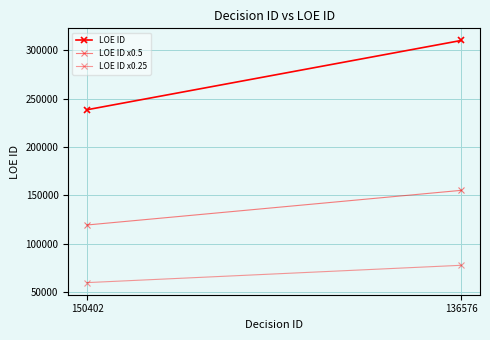

The LOE ID series shows 238372.0 at 150402. True or false?

True